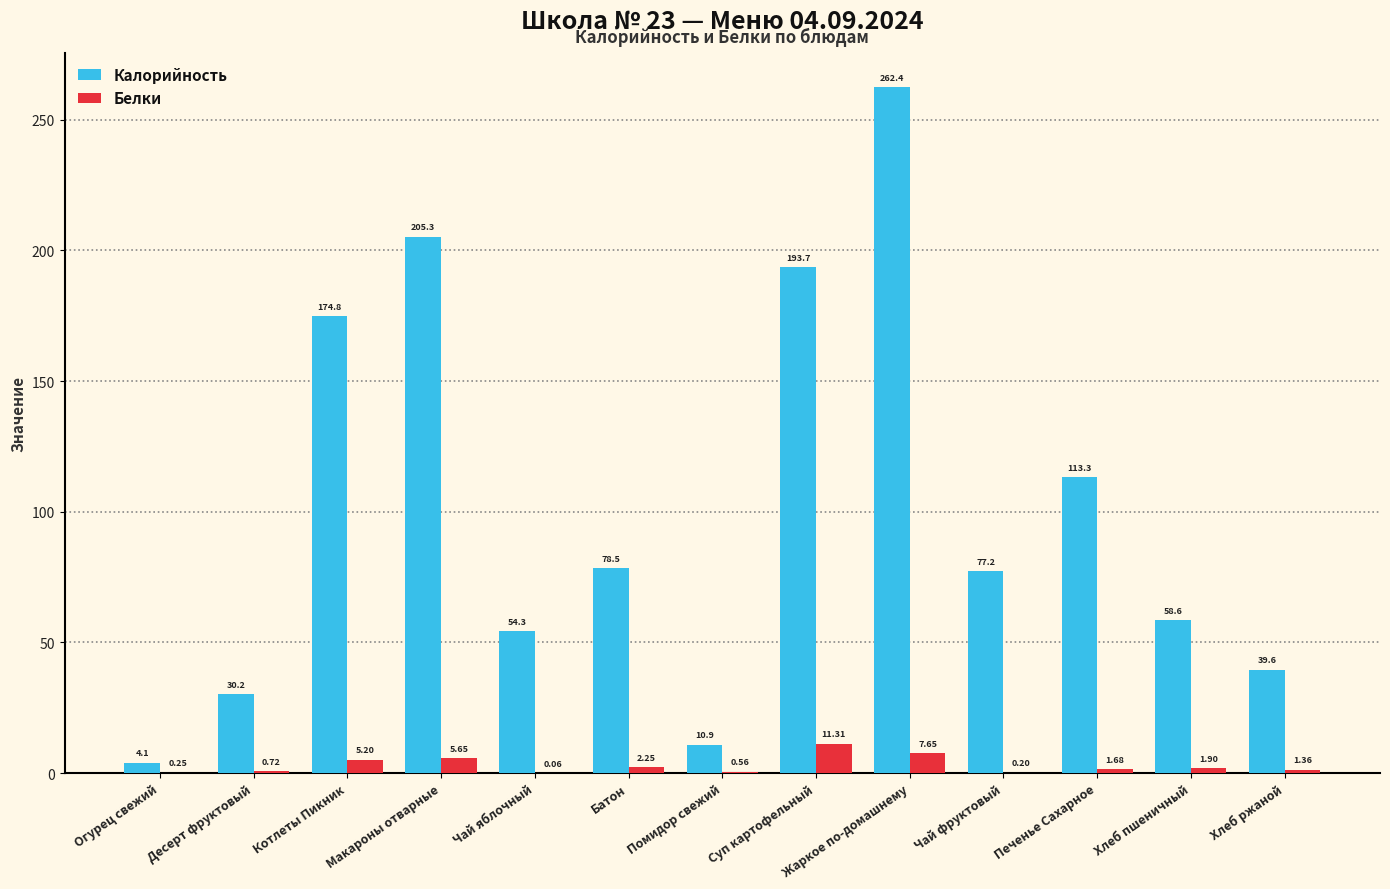

Between Десерт фруктовый and Котлеты Пикник, which series saw the biggest shift?

Калорийность